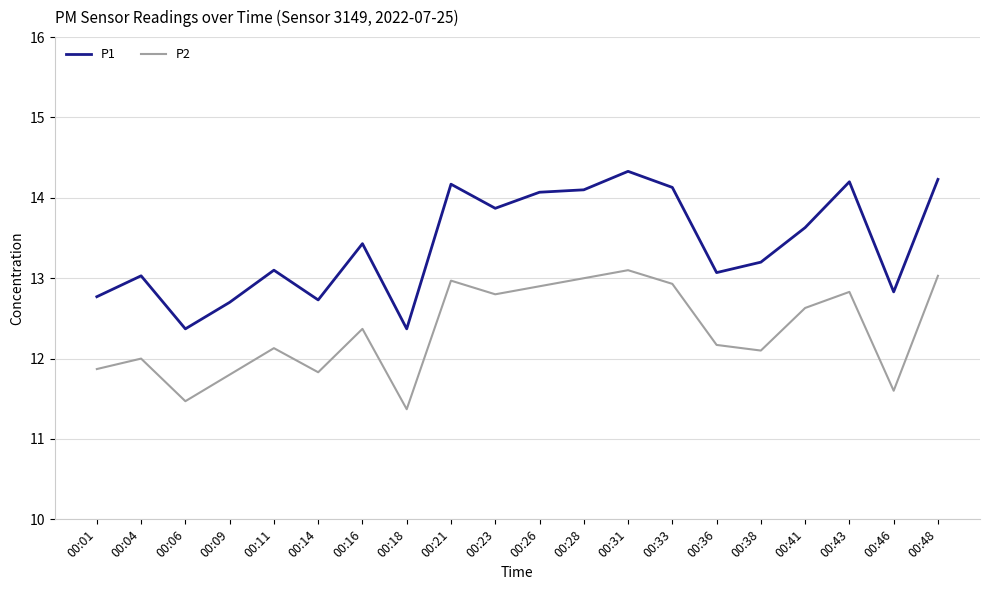

True or false: P2 has more than 0 points higher than both neighbors.

True